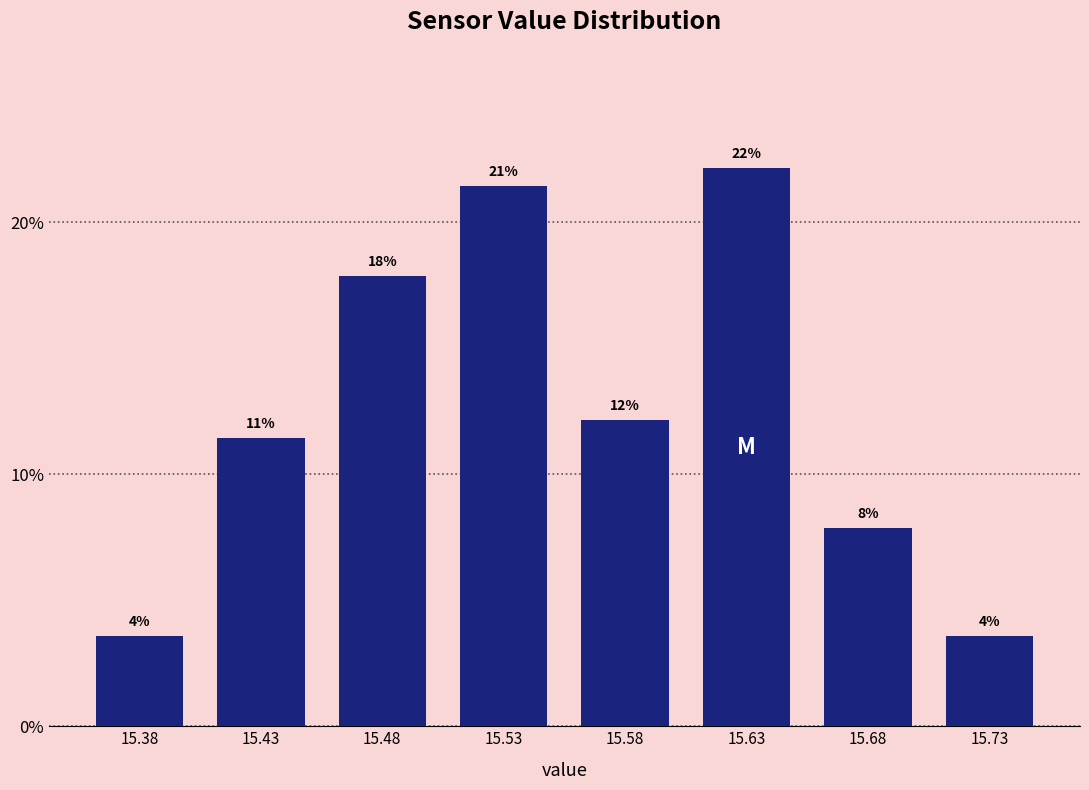

Does the chart contain any negative values?

No